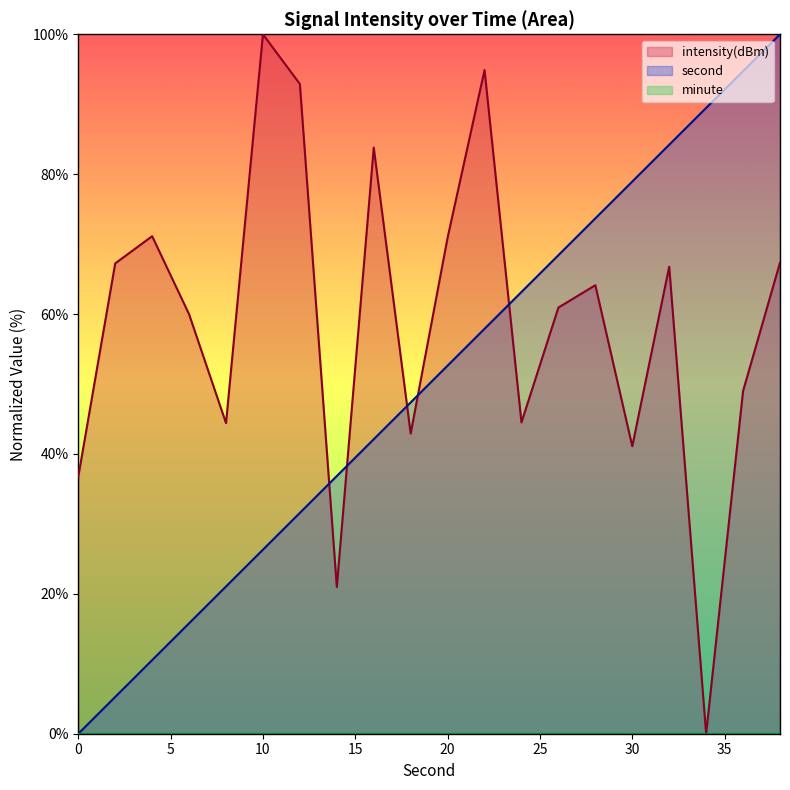

Which label corresponds to the largest value in the chart?

38